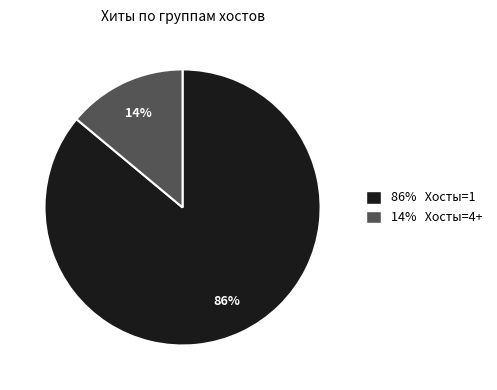

How many slices are in this pie chart?

2